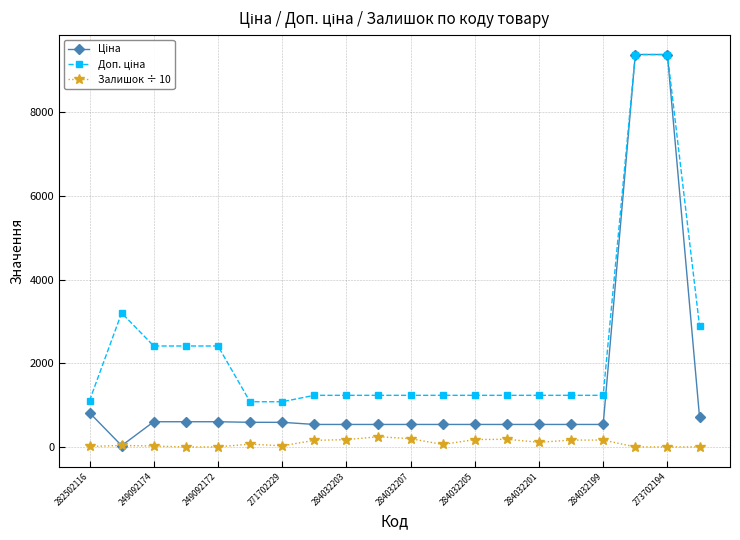

At which category is the sum across all series the highest?

273702194